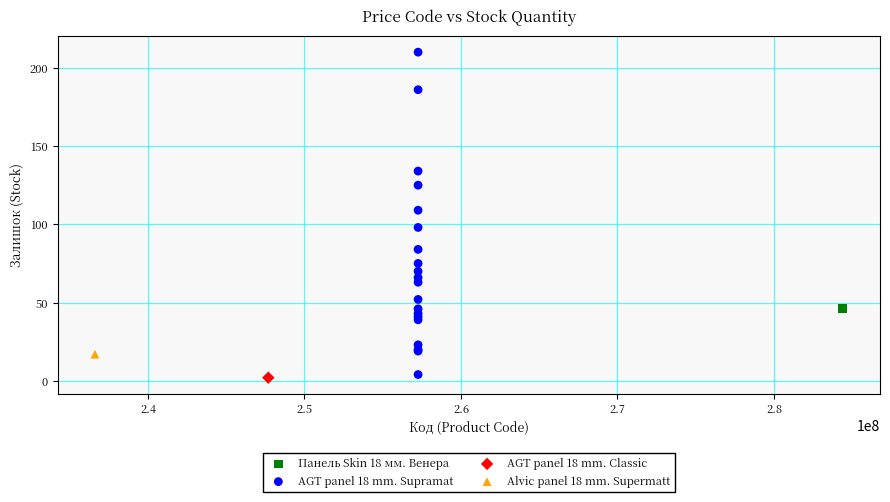

What are all the series names shown in the legend?

Панель Skin 18 мм. Венера, AGT panel 18 mm. Supramat, AGT panel 18 mm. Classic, Alvic panel 18 mm. Supermatt